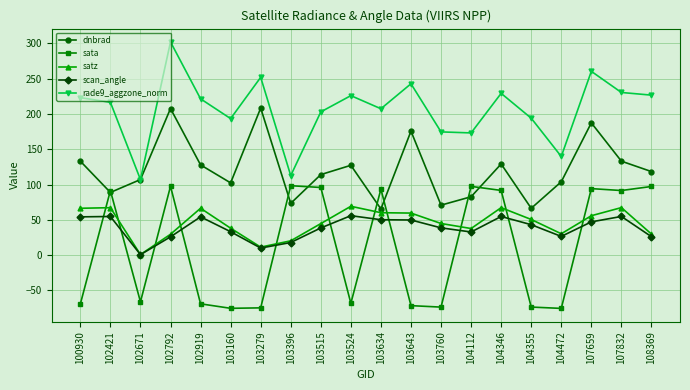

What is the maximum value for rade9_aggzone_norm?

302.2